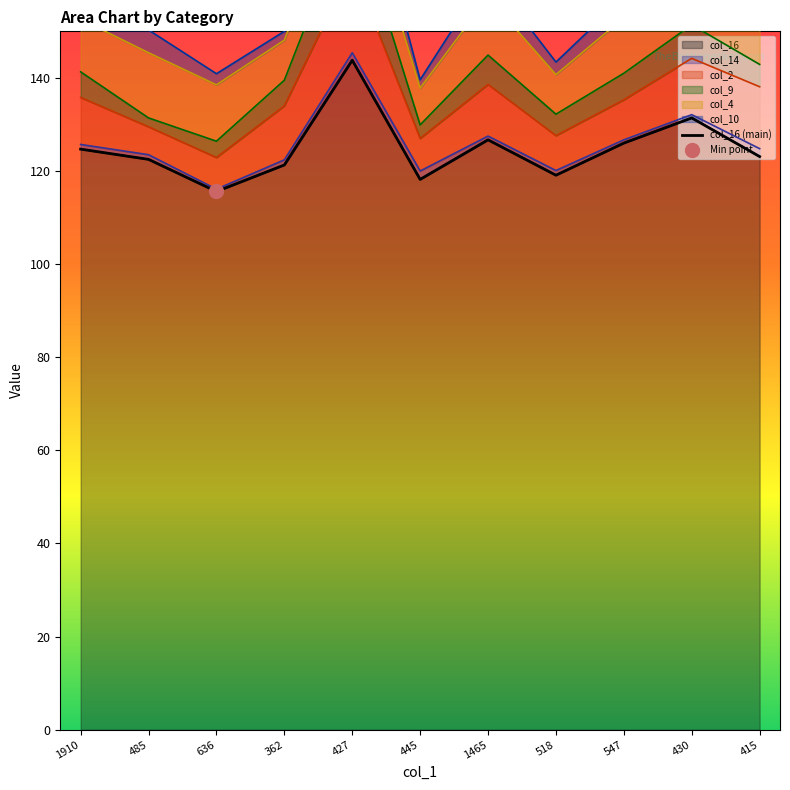

Which category has the lowest value across all series?

636